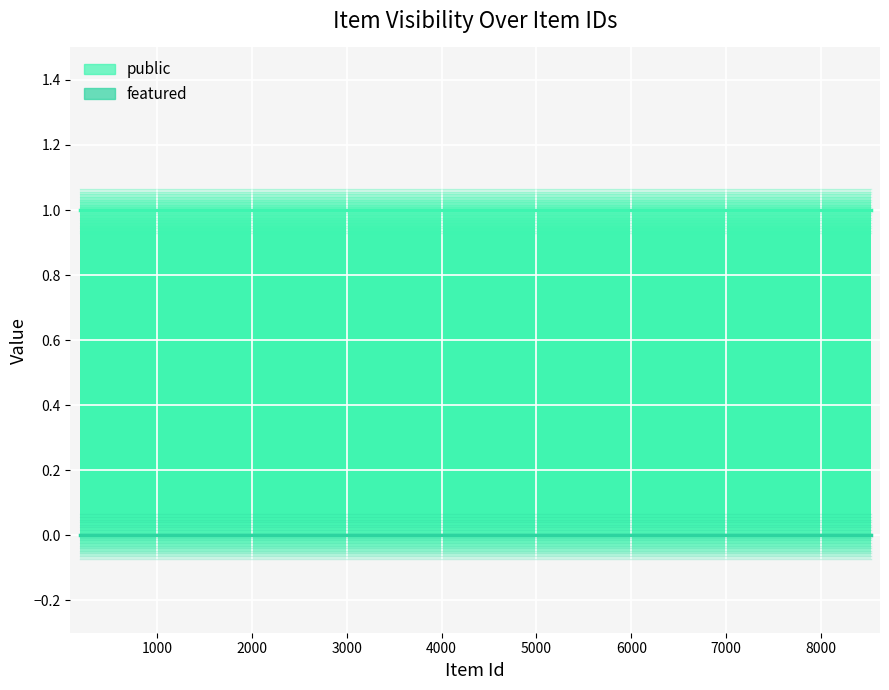

What is the total value across all series at 198?

1